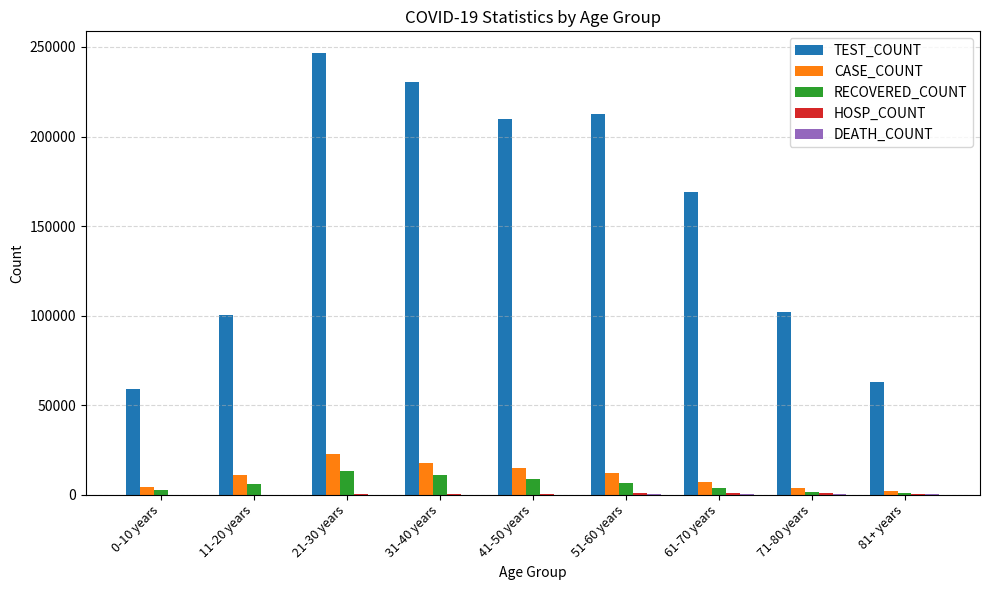

Is the value of TEST_COUNT at 41-50 years greater than the value of RECOVERED_COUNT at 31-40 years?

Yes